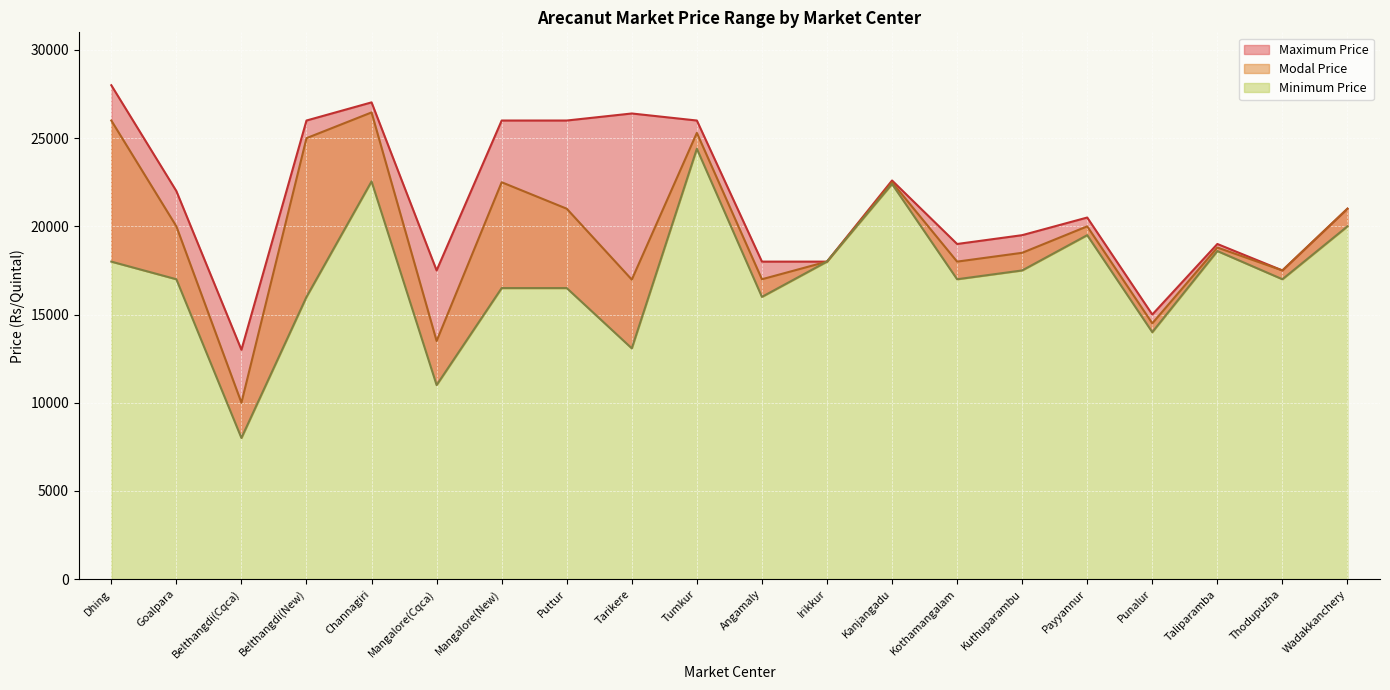

What is the difference between the maximum and second lowest values in the Minimum Price series?

13400